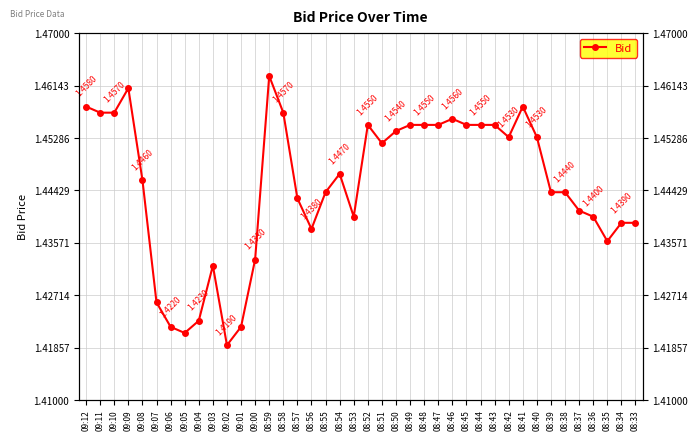

How many lines are shown in the chart?

1